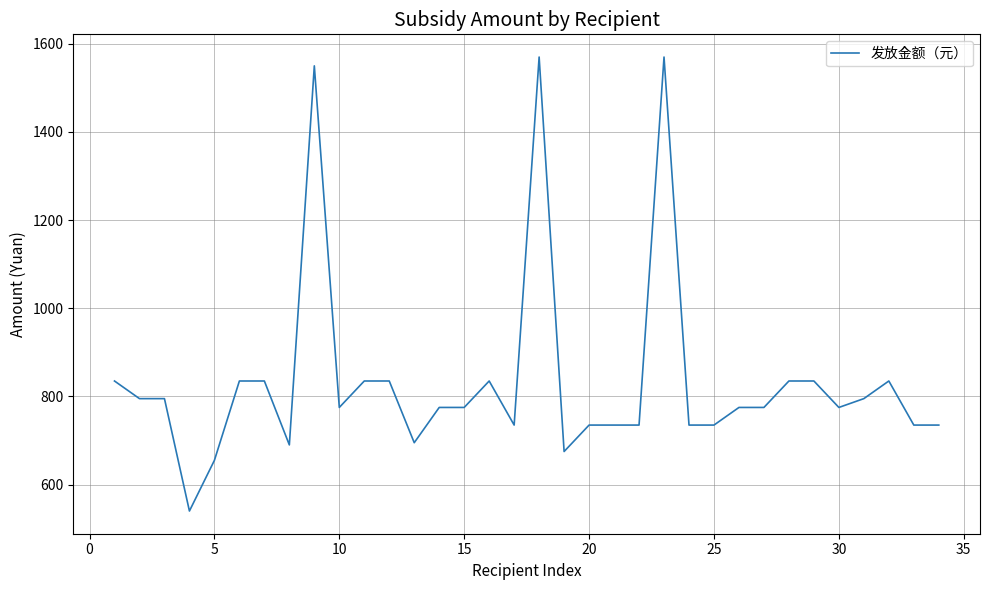

What is the greatest value displayed?

1570